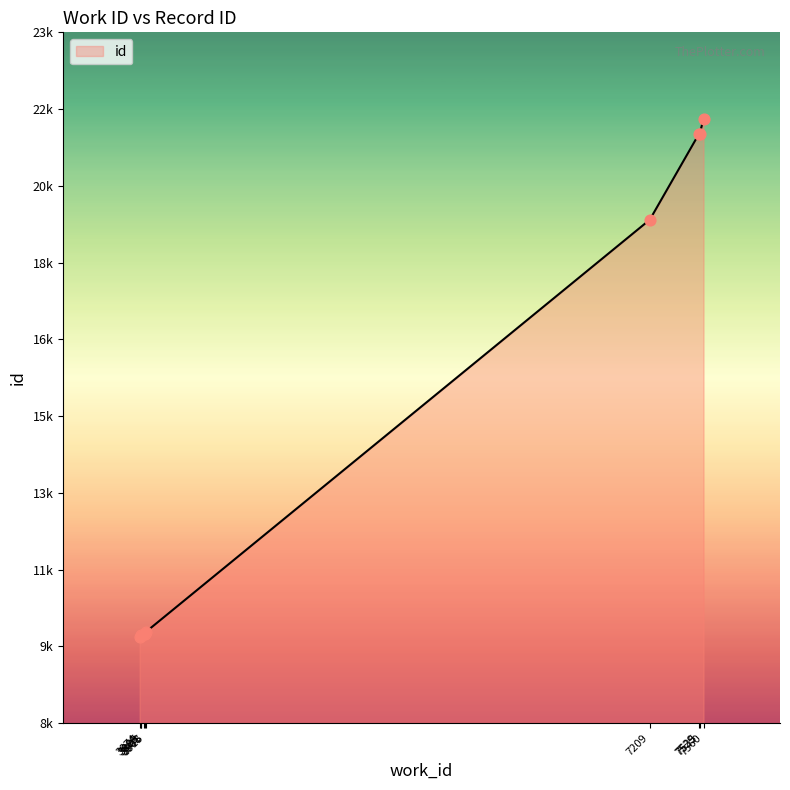

Approximately how many times larger is the value at 3901 compared to 7209?

0.5